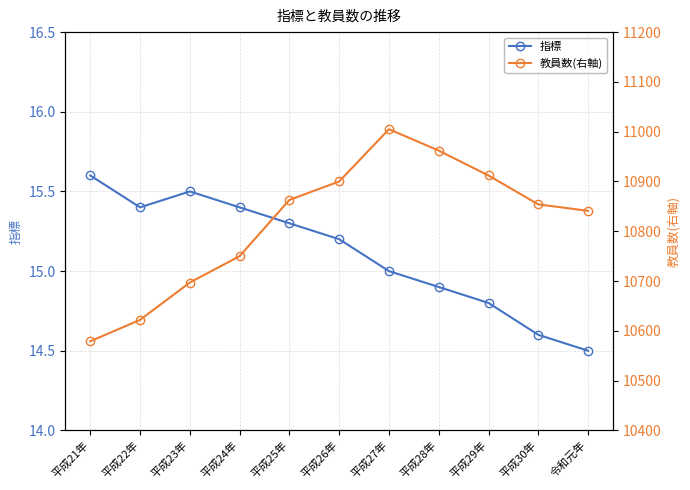

How many data points in 教員数(右軸) are above 10854?

5